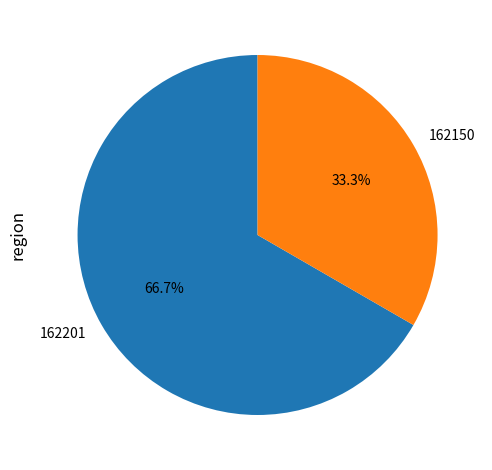

Is there any slice that represents more than half of the pie?

Yes